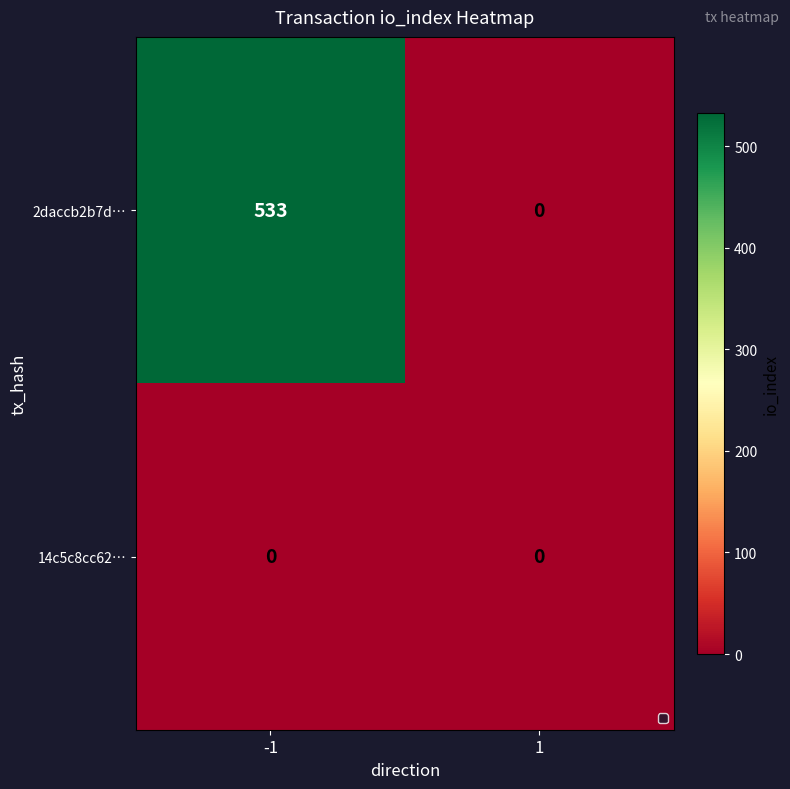

At how many categories does at least one series exceed 197?

1